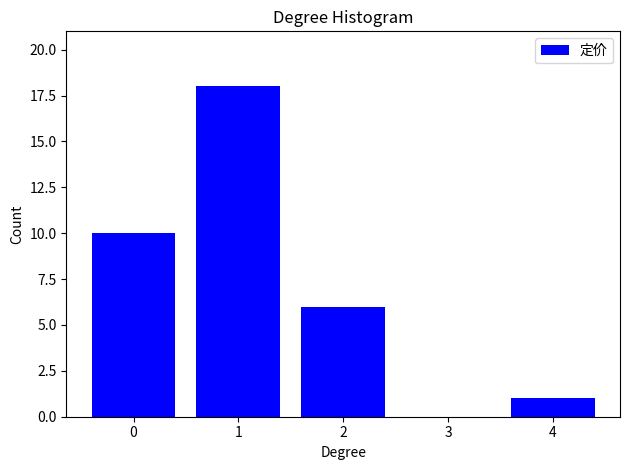

Reading left to right, list all the values displayed in this chart.

0=10	1=18	2=6	3=0	4=1